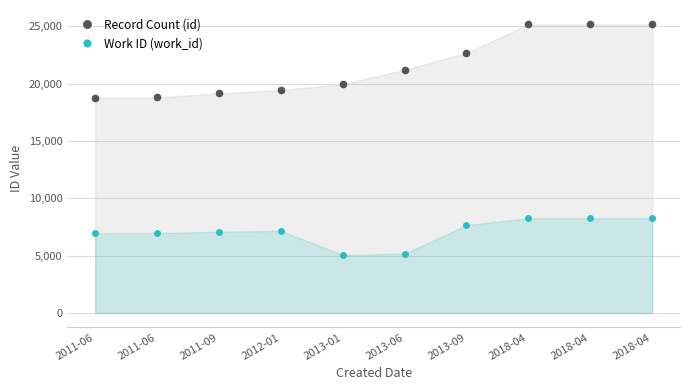

At which category is the sum across all series the highest?

2018-04